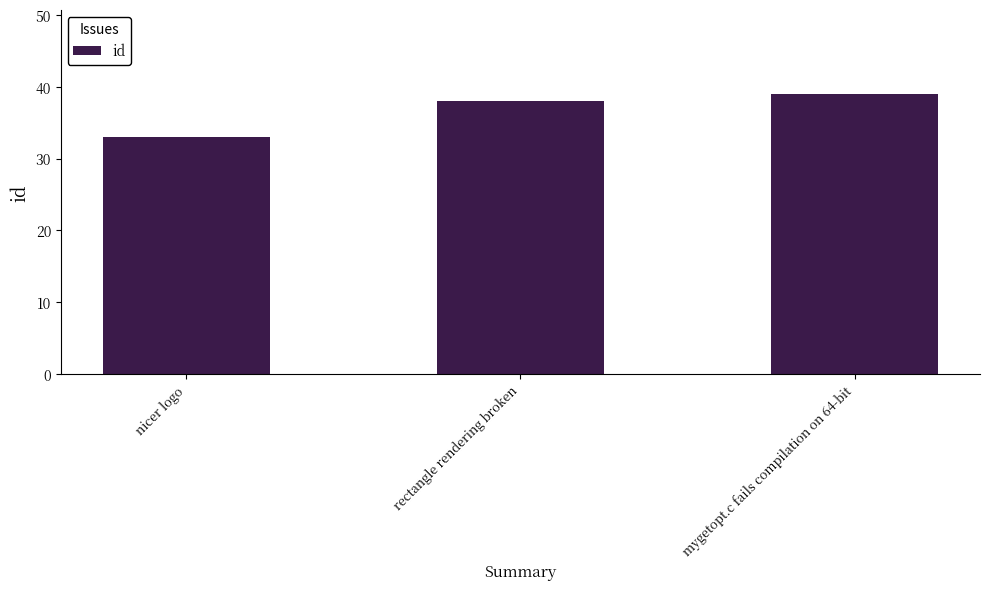

Which has a higher value, nicer logo or rectangle rendering broken?

rectangle rendering broken